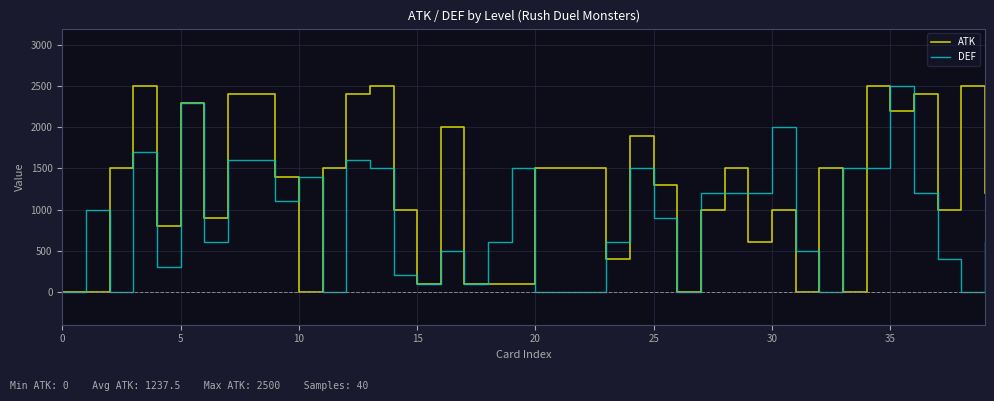

List the series in order of their overall mean, highest first.

ATK, DEF